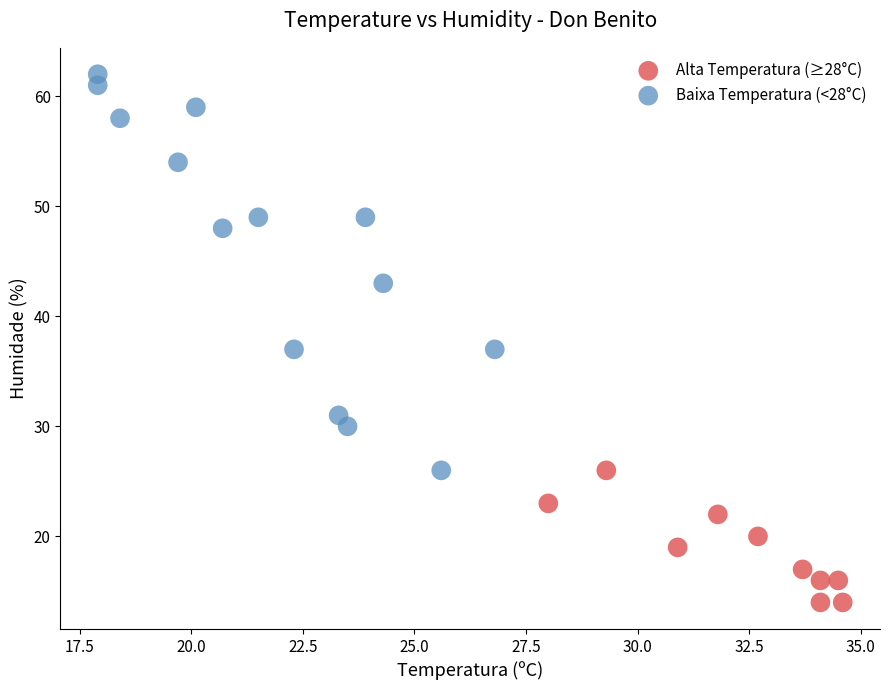

What are all the series names shown in the legend?

Alta Temperatura (≥28°C), Baixa Temperatura (<28°C)